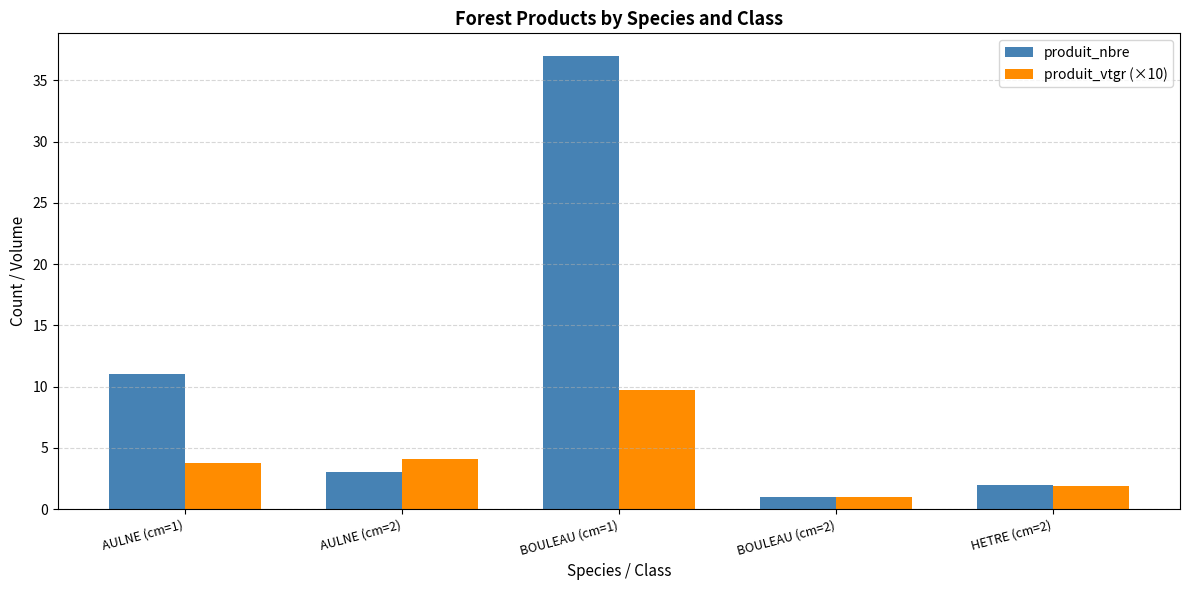

Where is produit_nbre nearest to the value 19?

AULNE (cm=1)